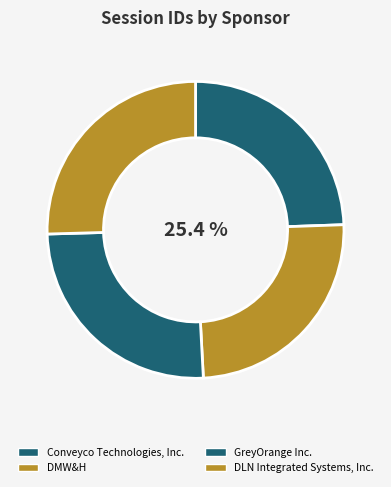

To the nearest percent, what portion does Conveyco Technologies, Inc. represent?

24%